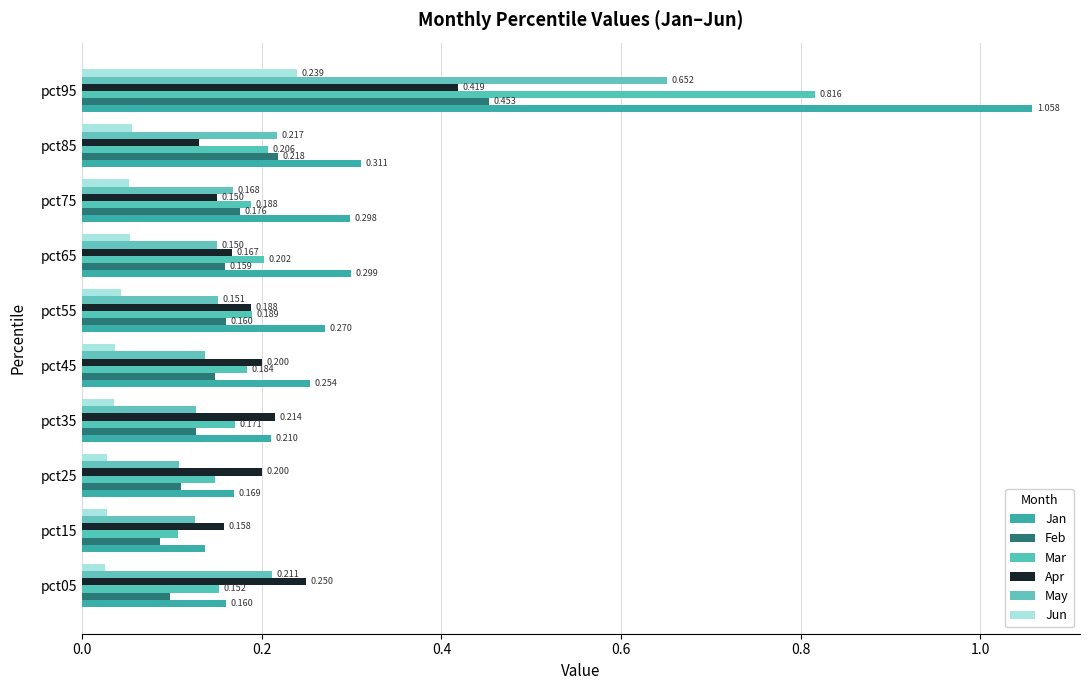

How many data points does each series have?

10